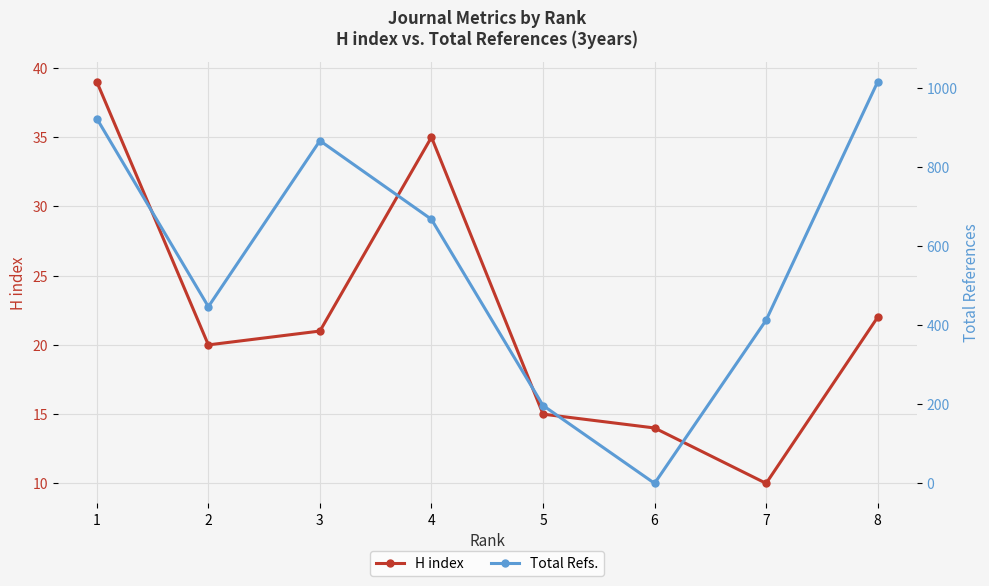

The value of Total Refs. at 4 is 668. True or false?

True